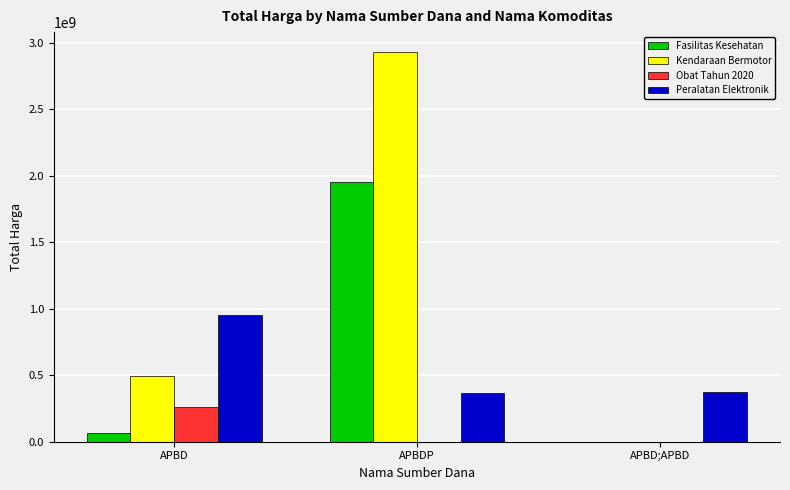

What is the sum of the Fasilitas Kesehatan values at APBD and APBD;APBD?

67019075